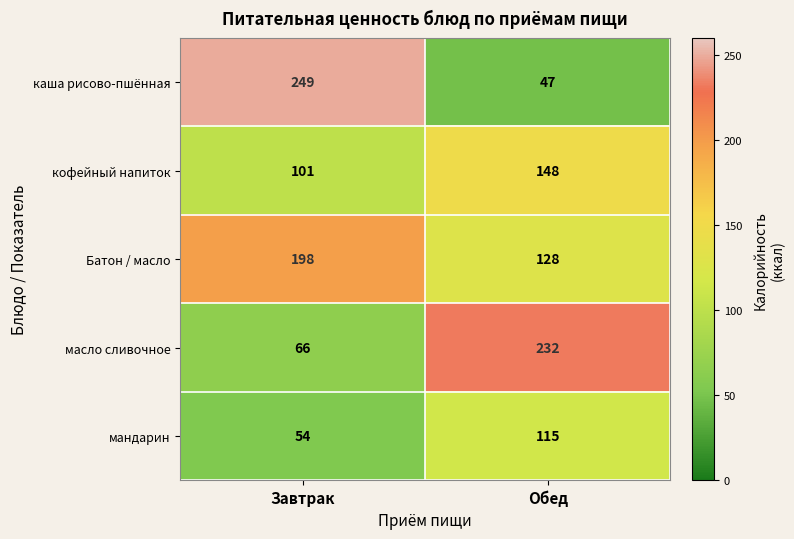

Which series has the widest spread of values?

каша рисово-пшённая